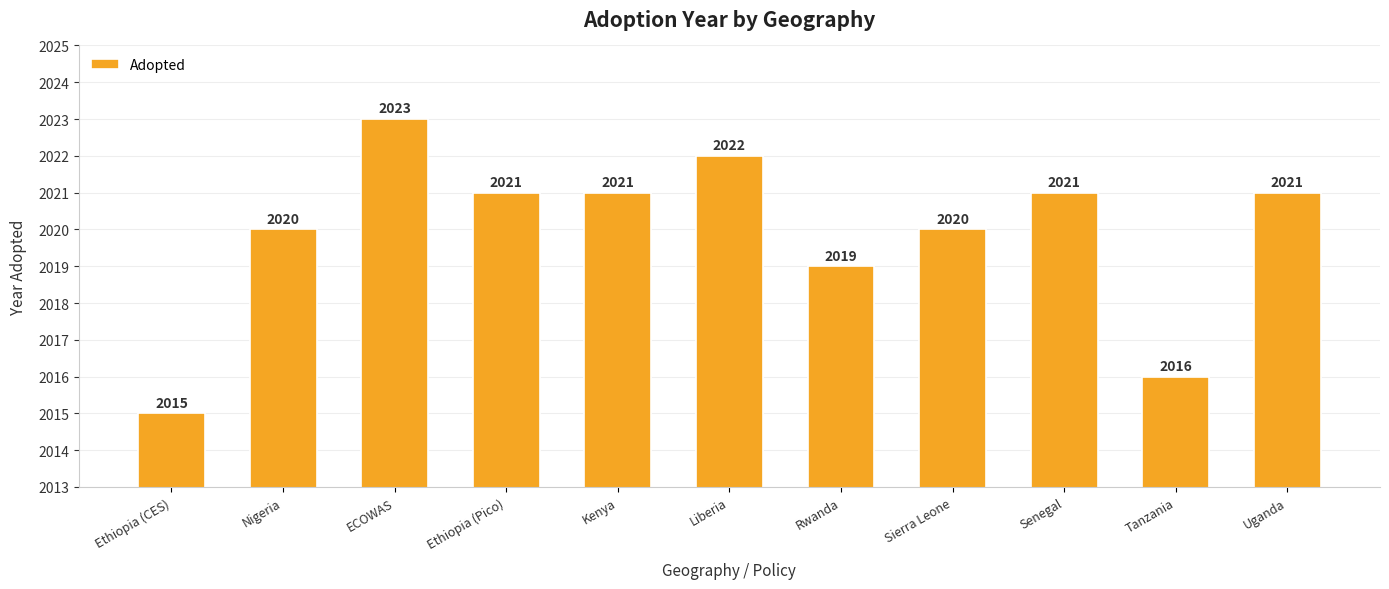

Are the bars horizontal?

No